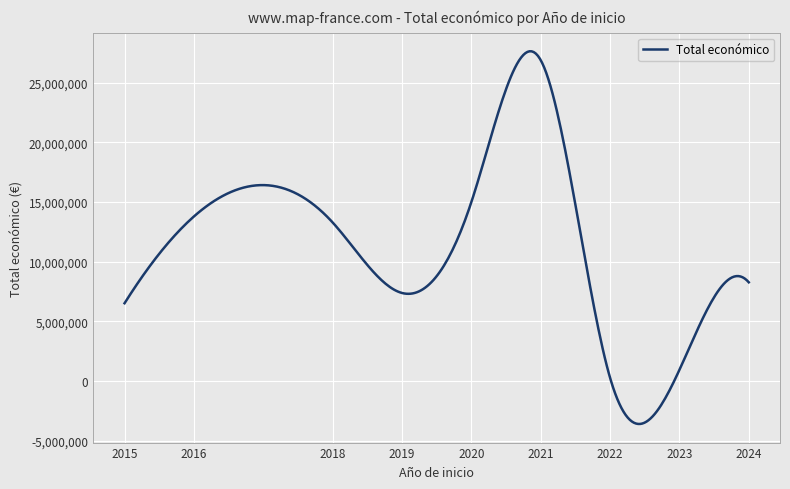

What is the difference between the maximum and minimum values?

31210587.5